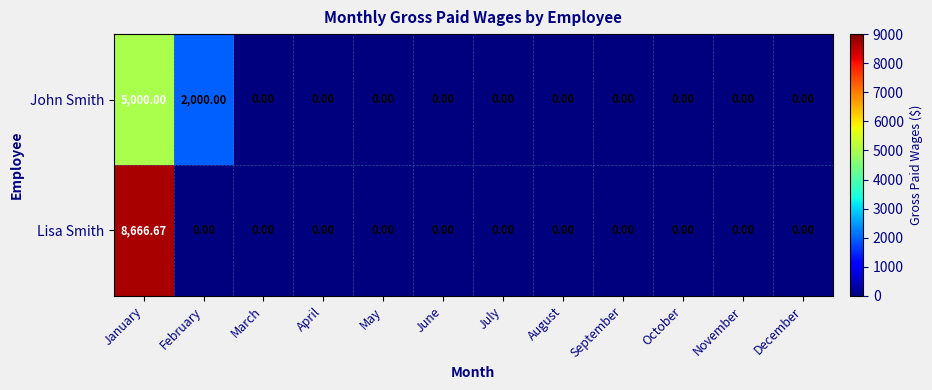

What is the greatest value displayed?

8666.7